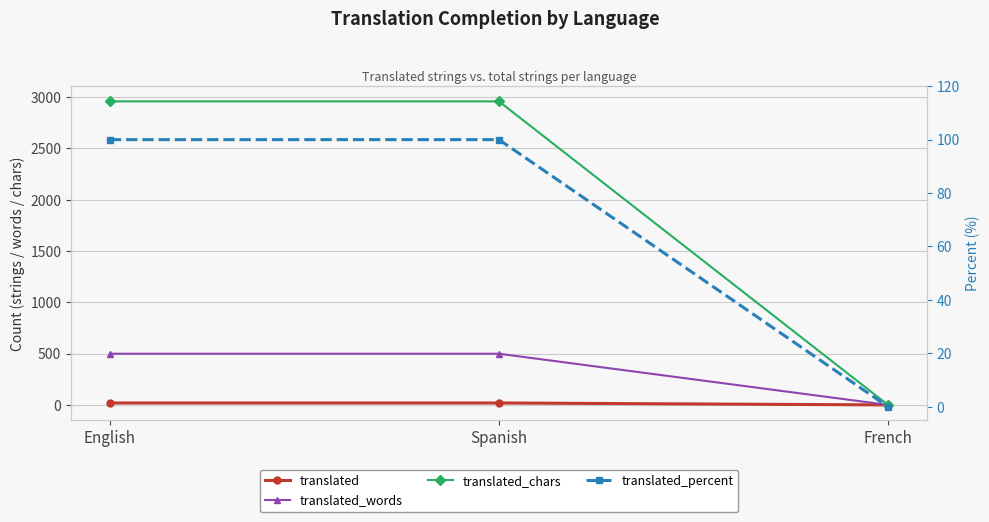

Reading left to right, transcribe all the data shown in this chart.

translated: English=19	Spanish=19	French=0
translated_words: English=499	Spanish=499	French=0
translated_chars: English=2959	Spanish=2959	French=0
translated_percent: English=100	Spanish=100	French=0